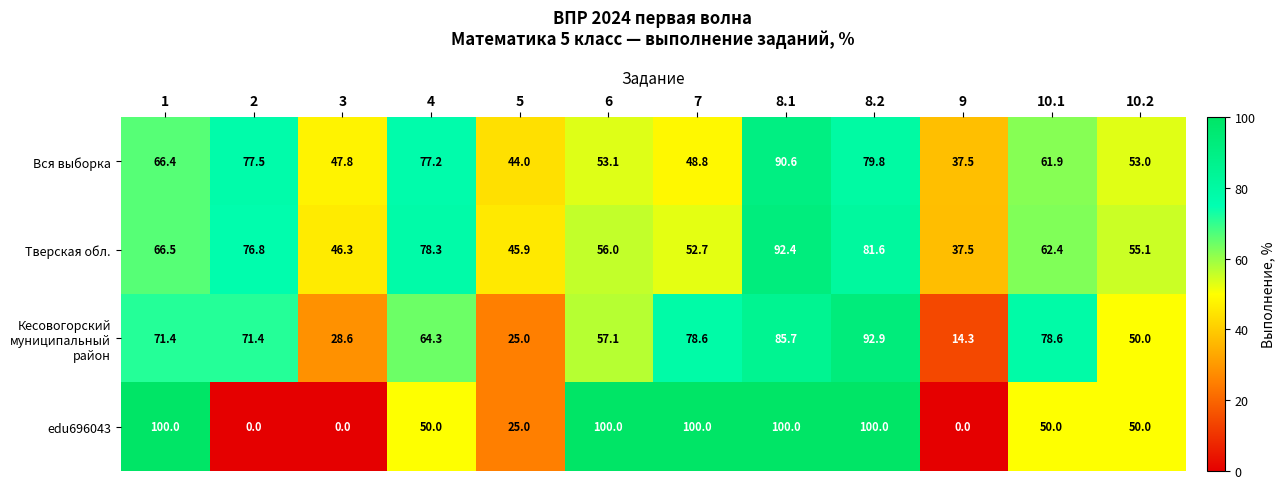

At which category is the sum across all series the highest?

8.1